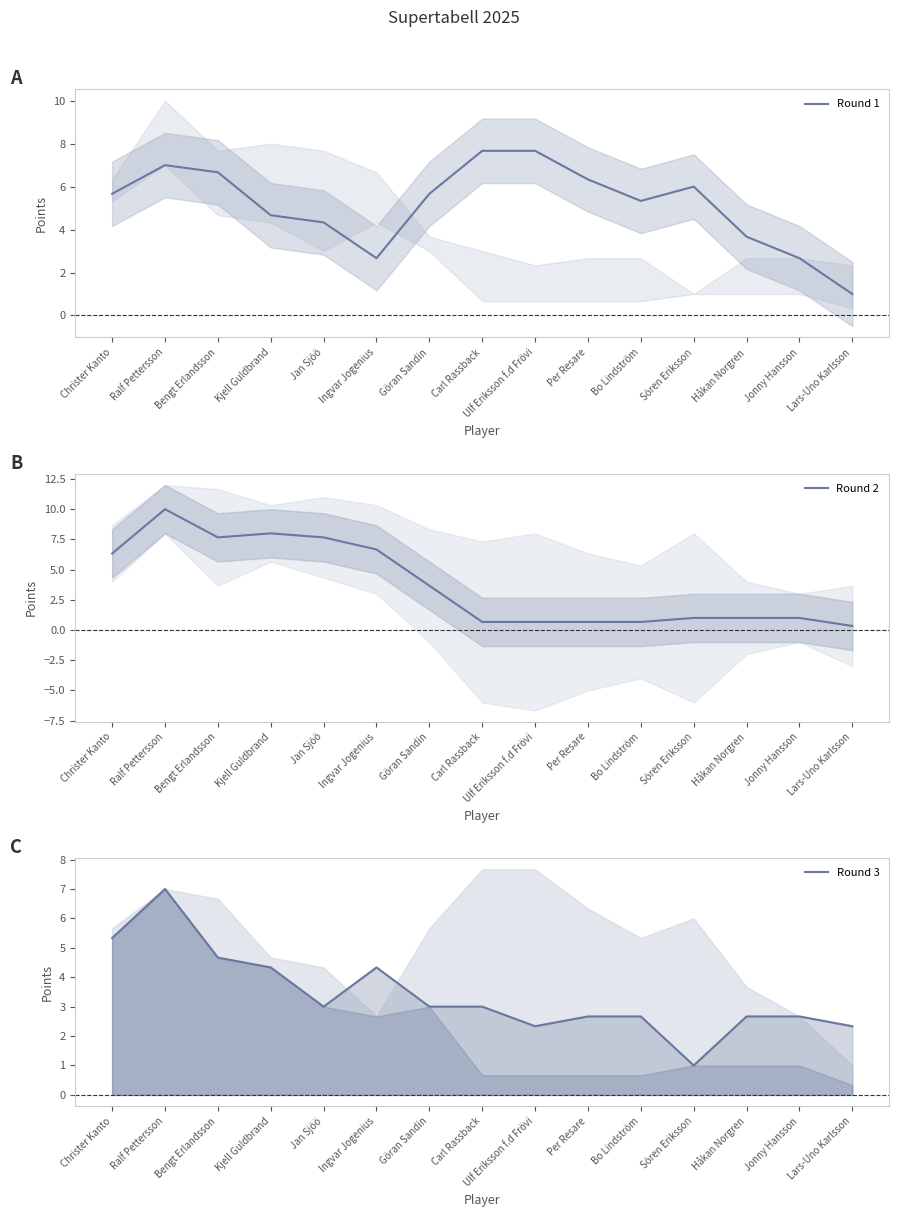

The Round 1 series shows 1.0 at Lars-Uno Karlsson. True or false?

True